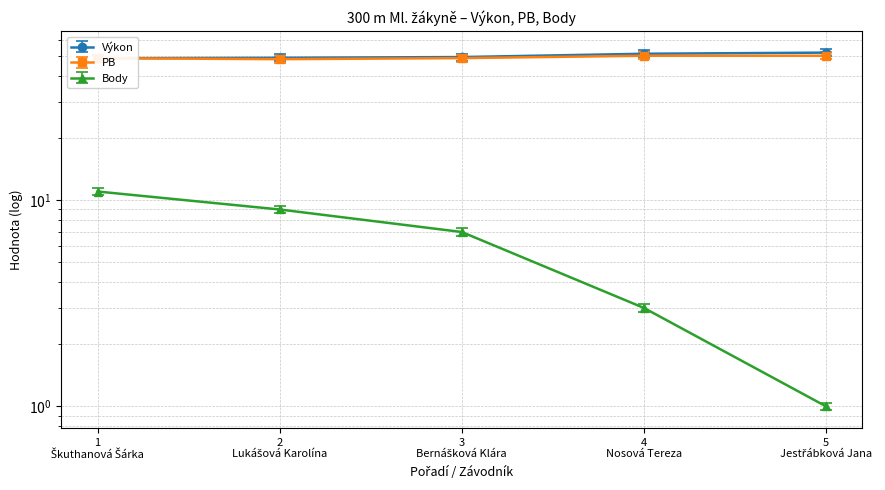

What is the difference between the highest and lowest values at 1 Škuthanová Šárka?

37.7